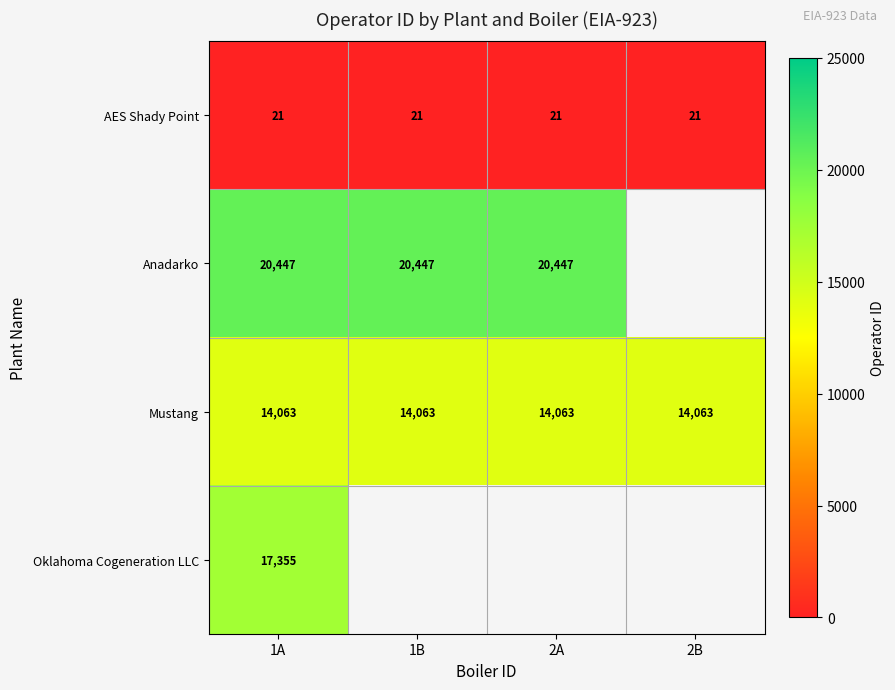

What is the total value across all series at 1A?

51886